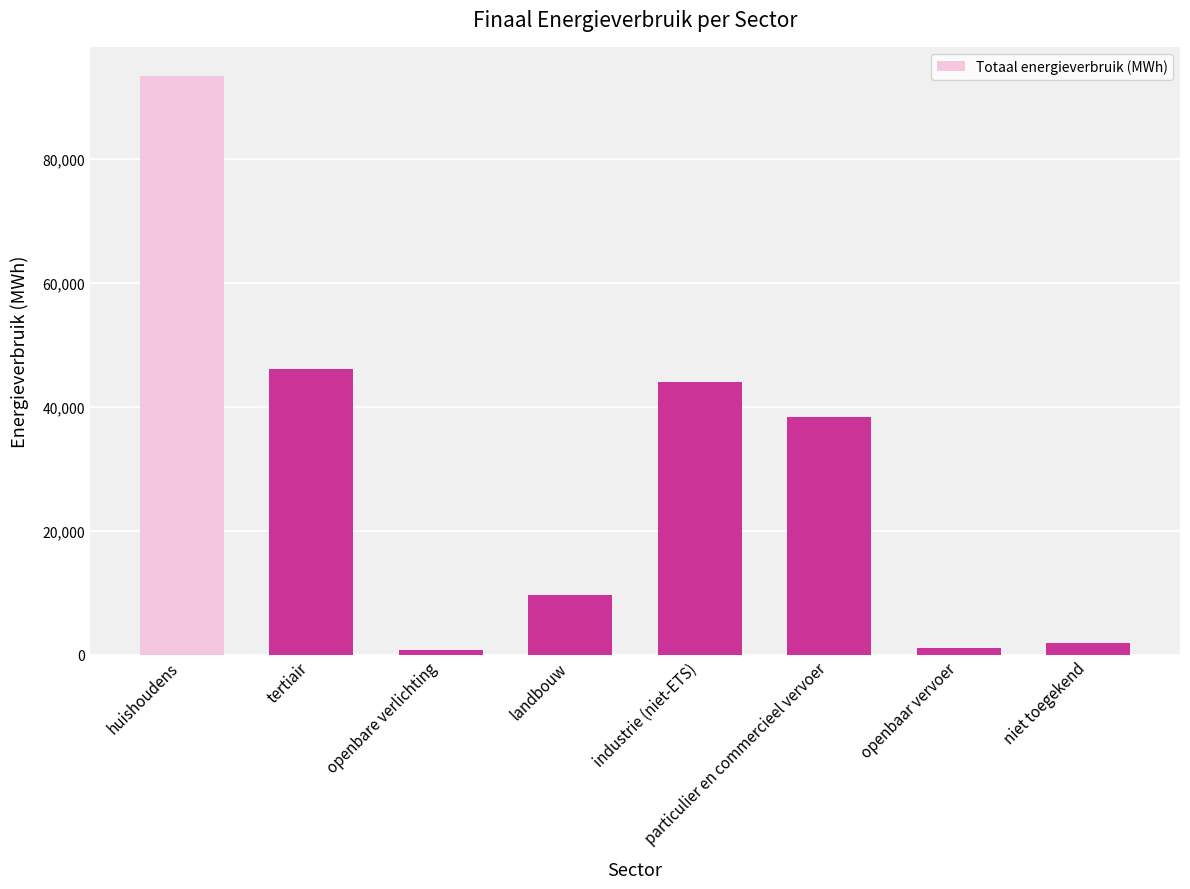

Approximately how many times larger is the value at tertiair compared to niet toegekend?

24.1